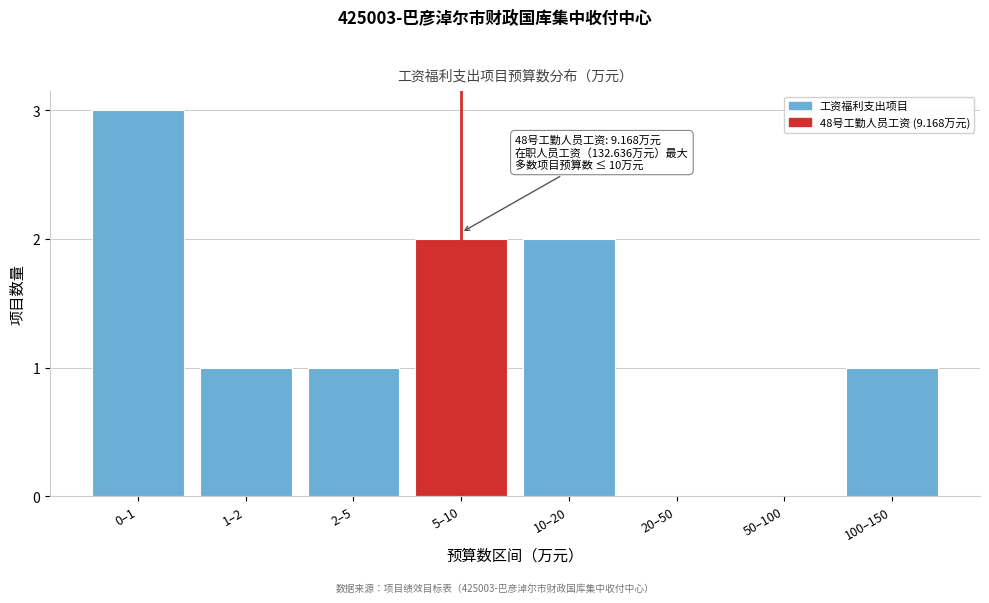

Reading left to right, list all the values displayed in this chart.

0–1=3	1–2=1	2–5=1	5–10=2	10–20=2	20–50=0	50–100=0	100–150=1